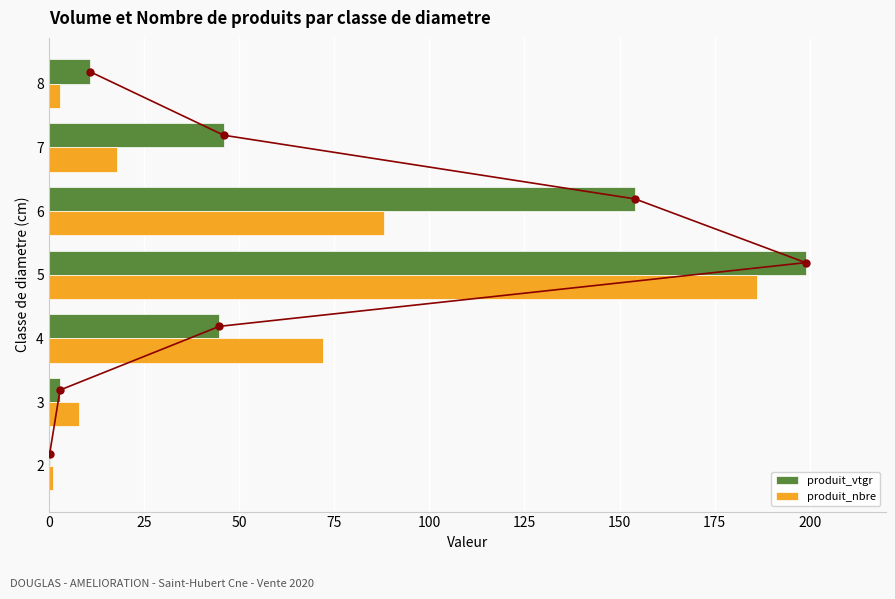

True or false: produit_nbre has a value of 18.0 at 7.

True